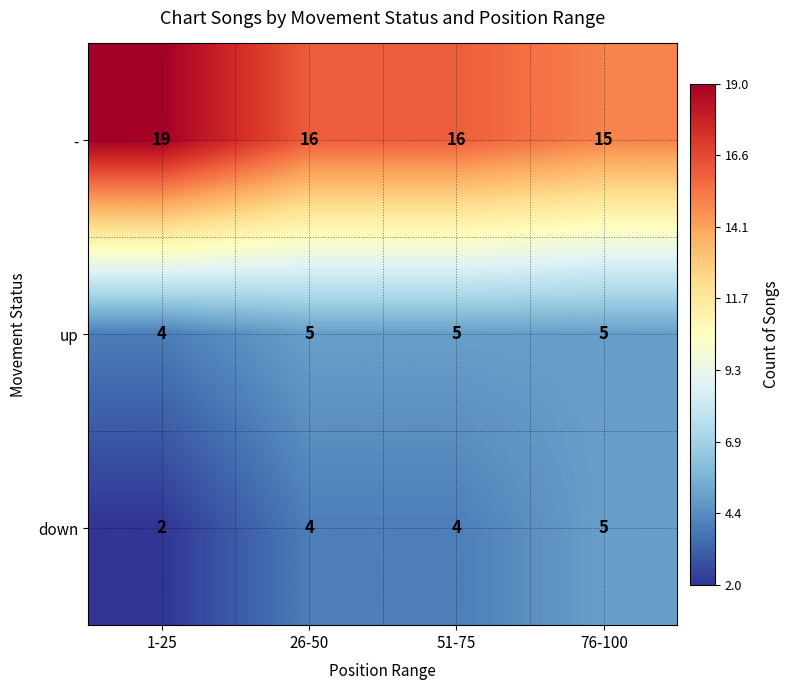

Reading left to right, extract all data points from this chart.

-: 19	16	16	15
up: 4	5	5	5
down: 2	4	4	5